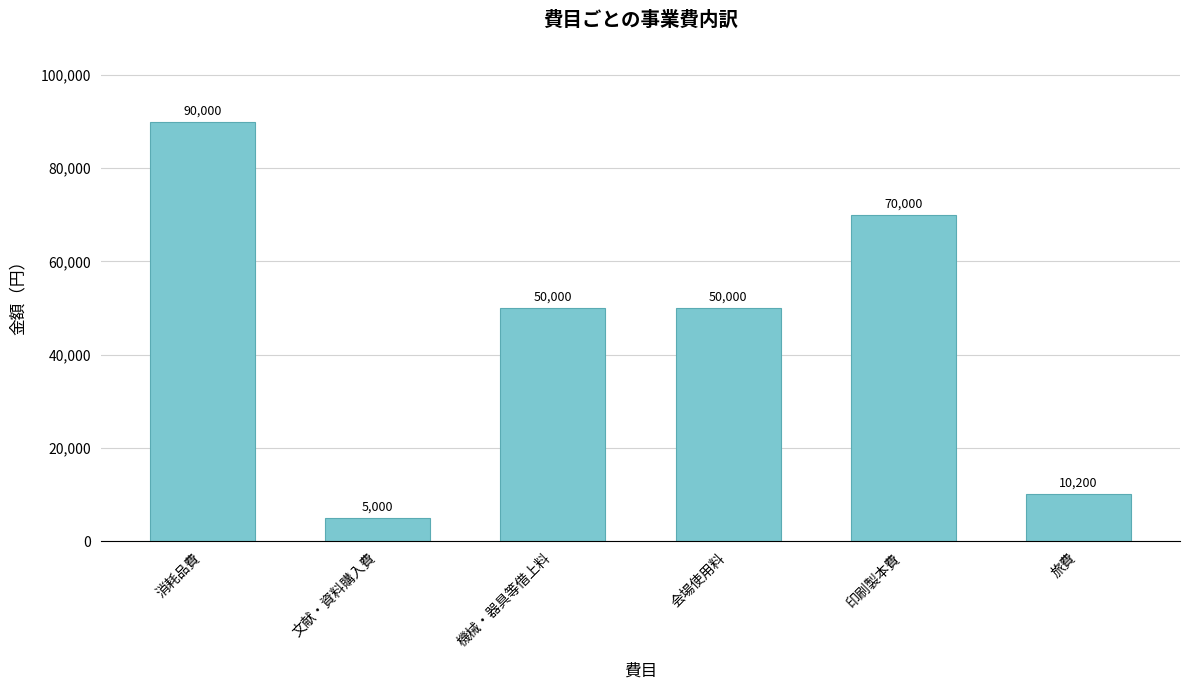

Reading right to left, list all the values displayed in this chart.

旅費=10200	印刷製本費=70000	会場使用料=50000	機械・器具等借上料=50000	文献・資料購入費=5000	消耗品費=90000